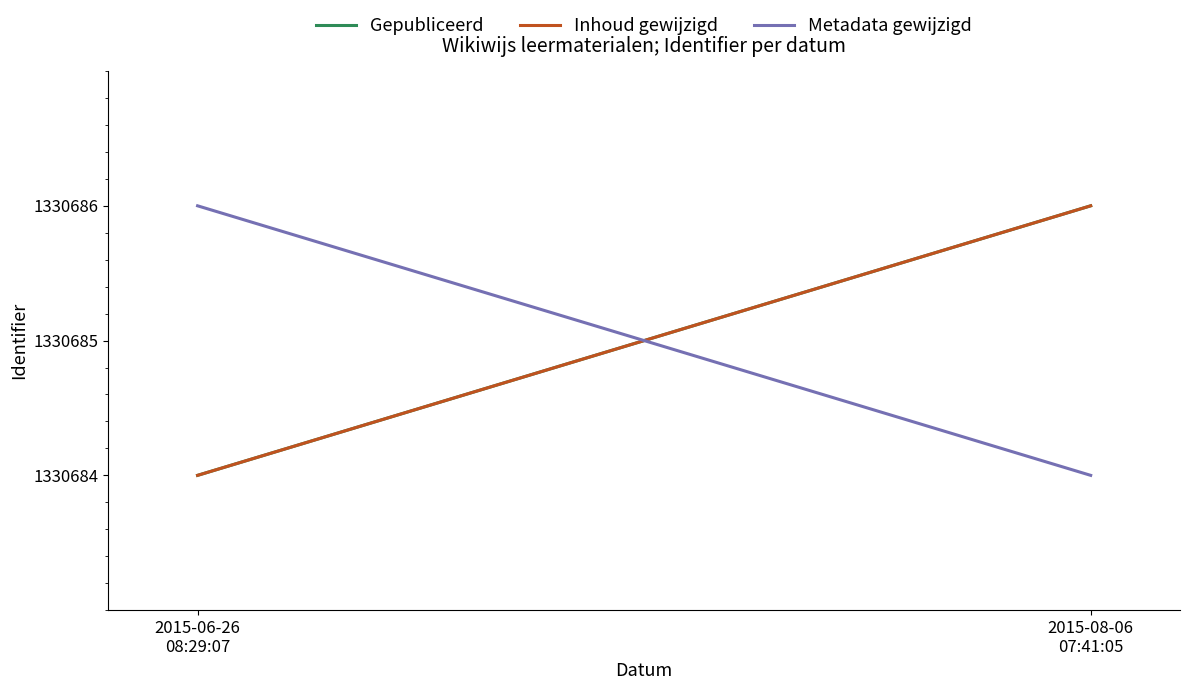

Is the value of Inhoud gewijzigd at 2015-08-06
07:41:05 greater than the value of Metadata gewijzigd at 2015-08-06
07:41:05?

Yes